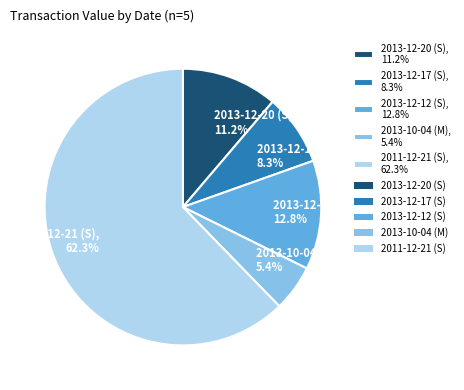

Do 2011-12-21 (S), 62.3% and 2013-10-04 (M), 5.4% together represent more than half of the pie?

Yes